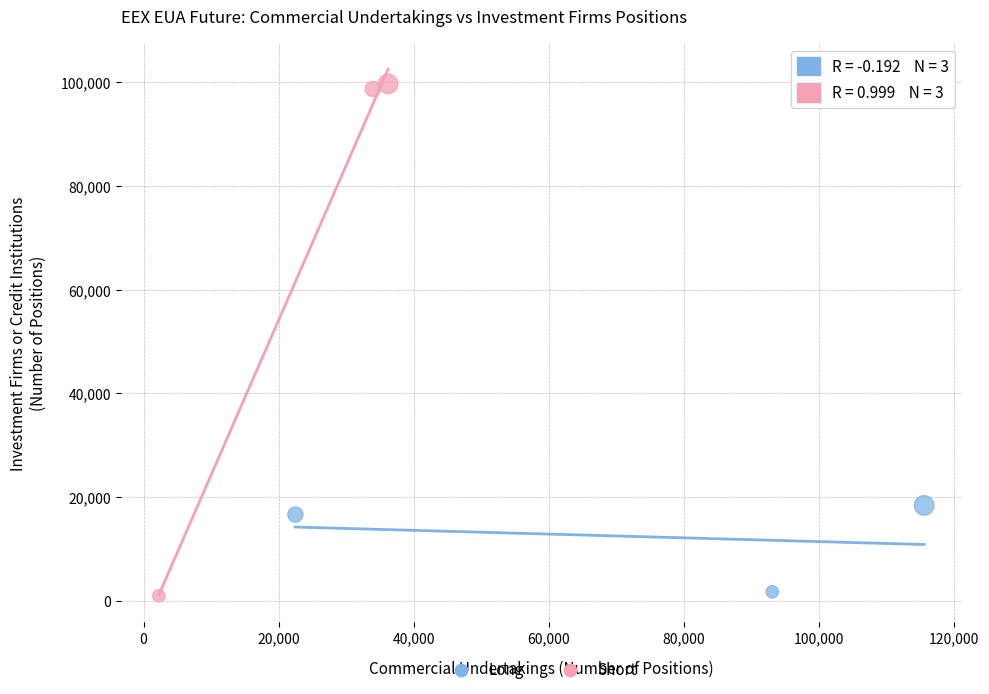

What are all the series names shown in the legend?

Long, Short